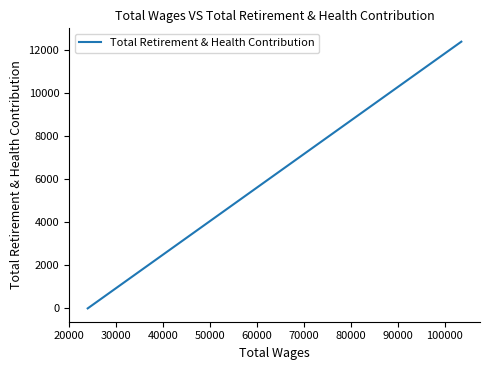

How many lines are shown in the chart?

1